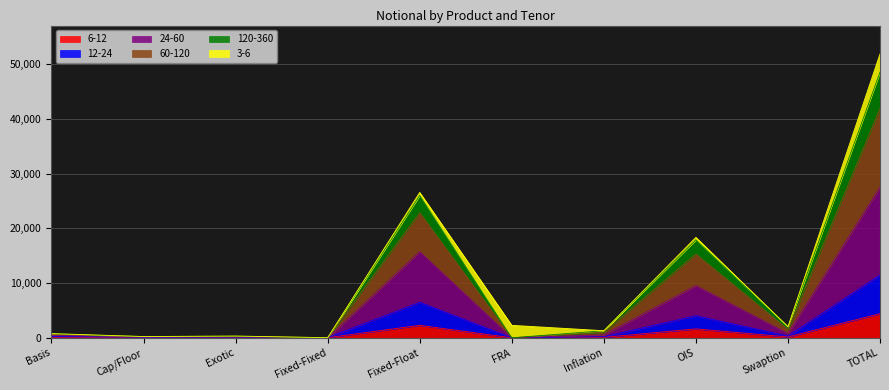

The value of 60-120 at Inflation is 1791. True or false?

False